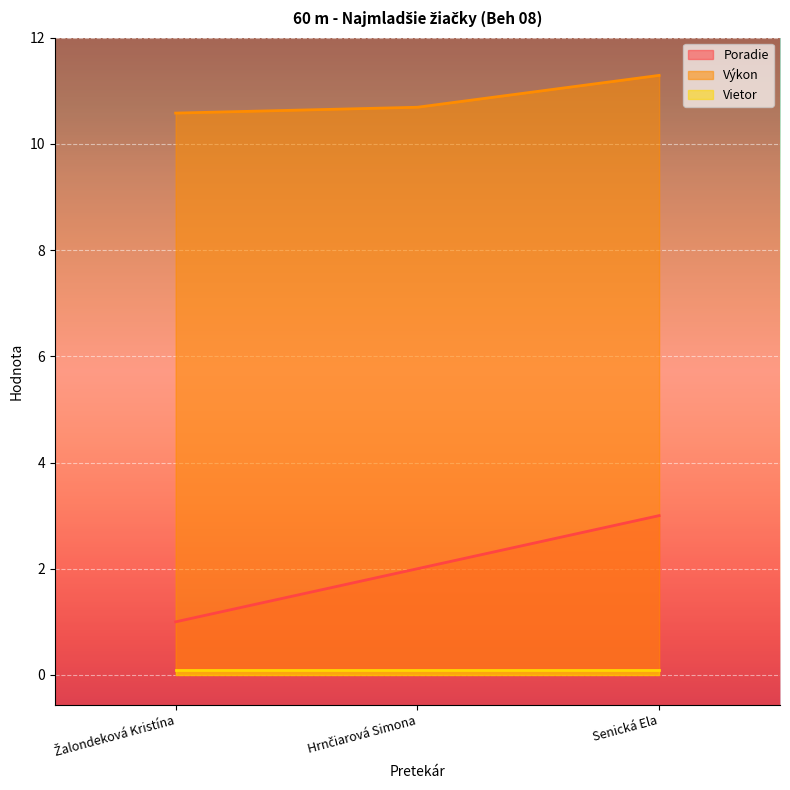

What is the average value of the Poradie series?

2.0